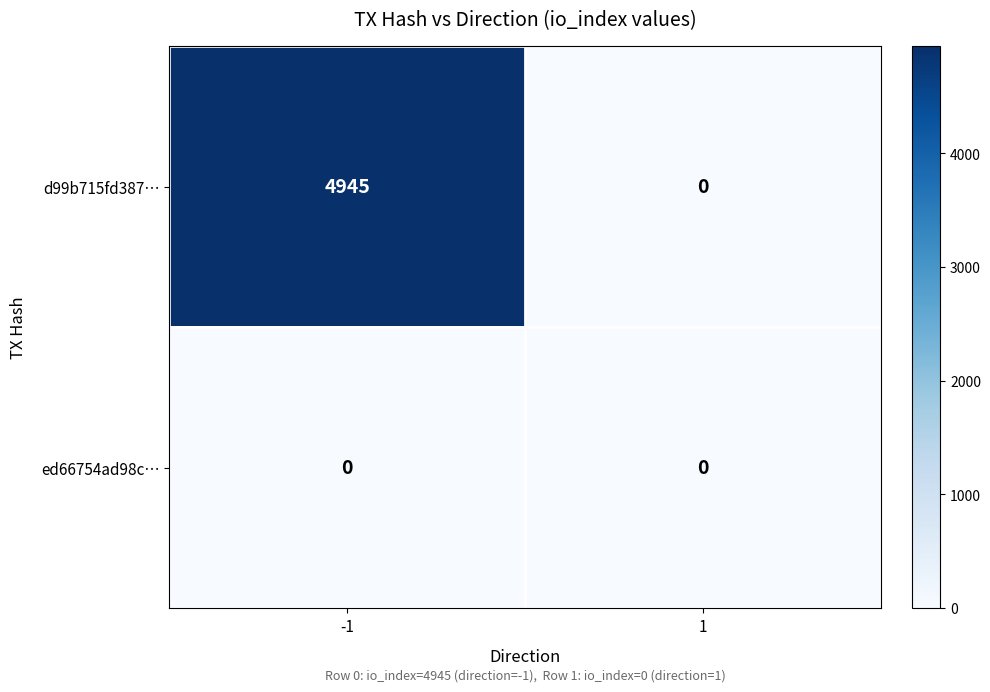

At which category is the sum across all series the highest?

-1